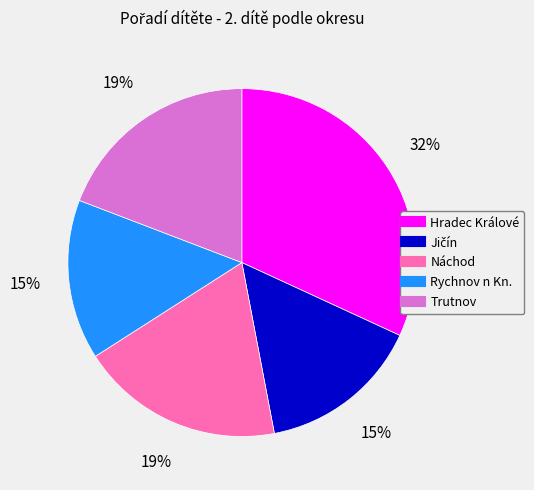

What percentage is the Náchod slice, to the nearest percent?

19%